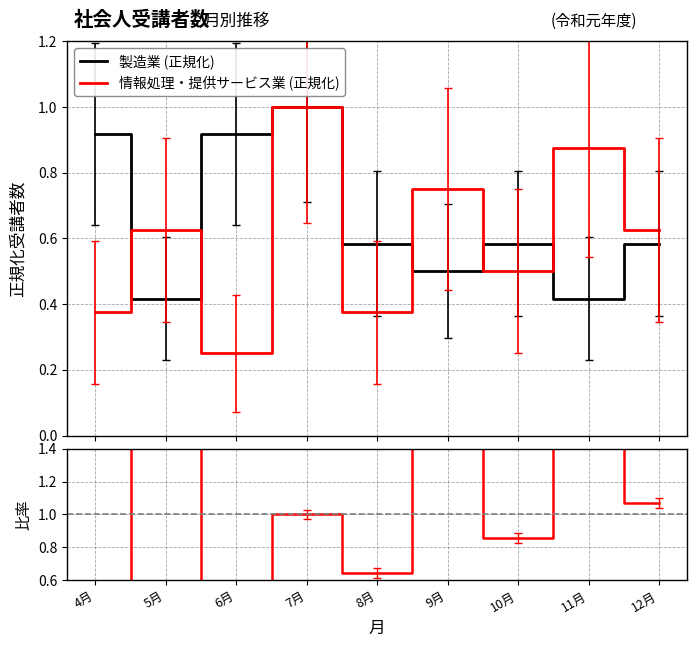

What is the total value across all series at 12月?

2.3